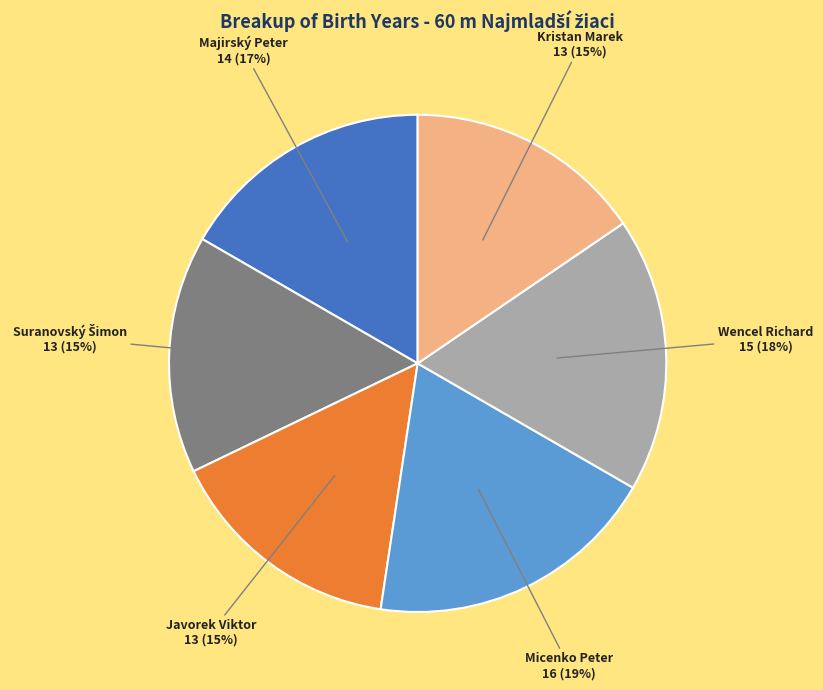

What is the largest slice in the pie chart?

Micenko Peter